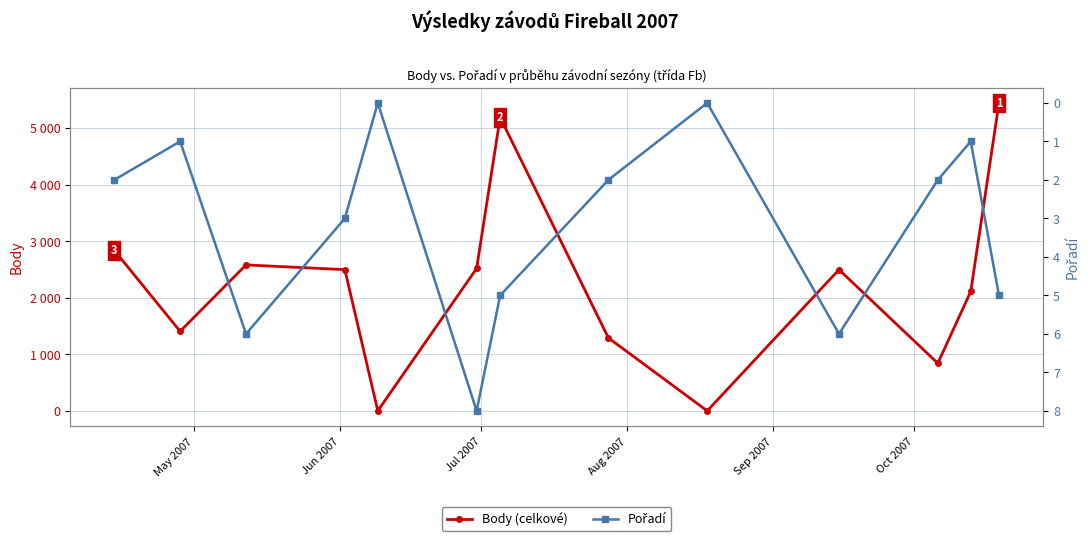

Does the chart display data point markers on the line(s)?

Yes